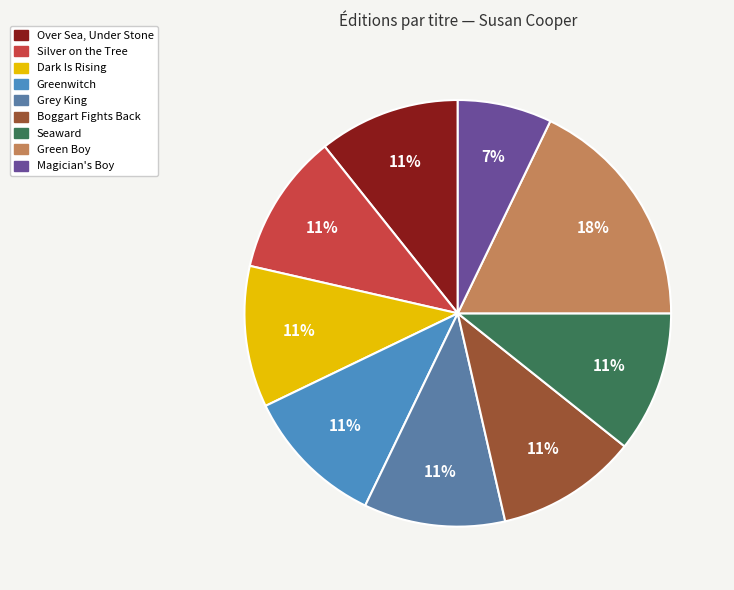

How many segments does this pie chart have?

9